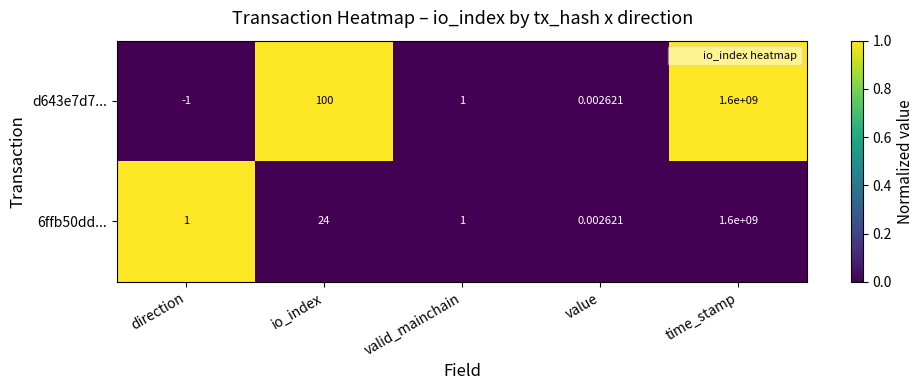

At which label is 6ffb50dd... closest to 800000000?

io_index